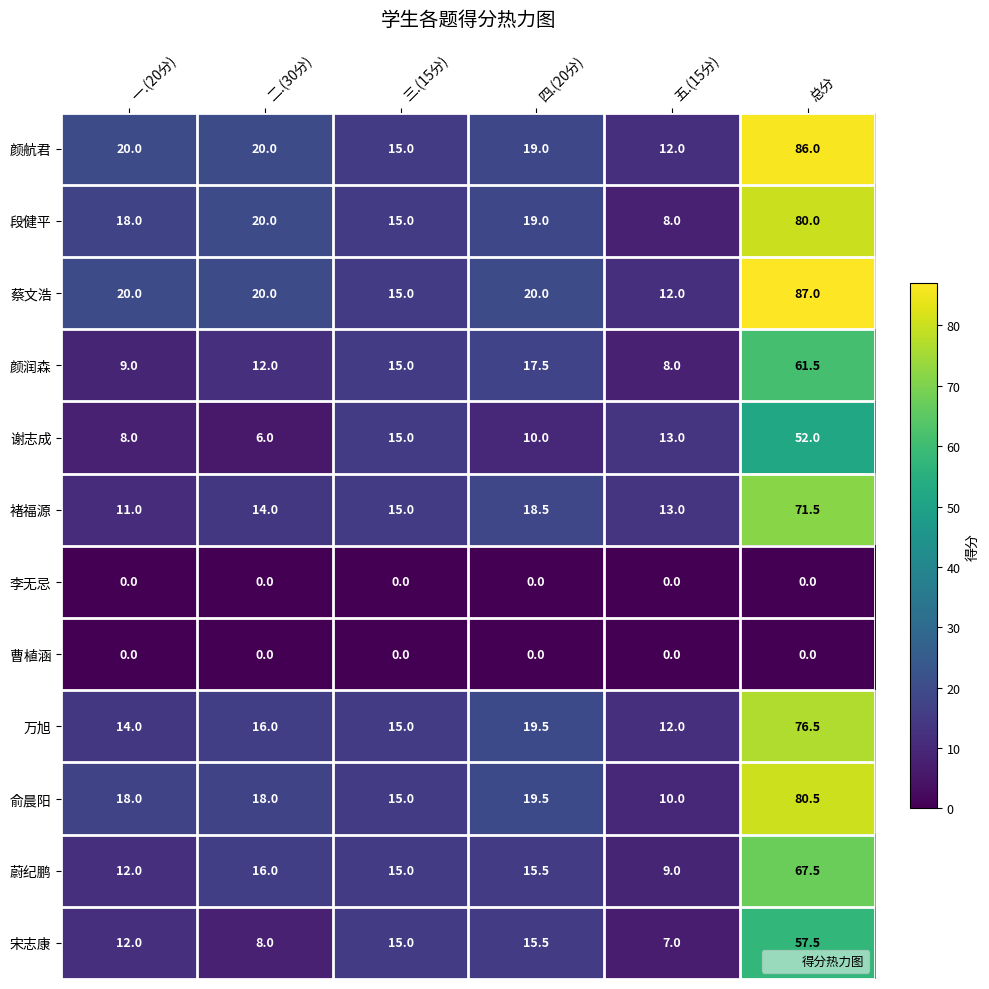

Is it true that 蔚纪鹏 equals 15.0 at 三.(15分)?

True